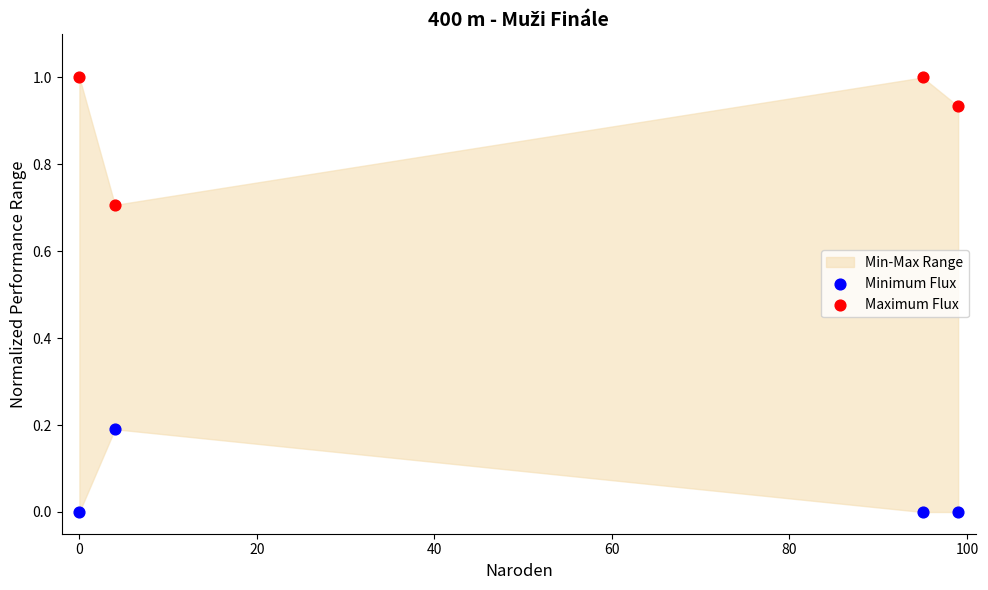

Which series contains the lowest Y value?

Minimum Flux